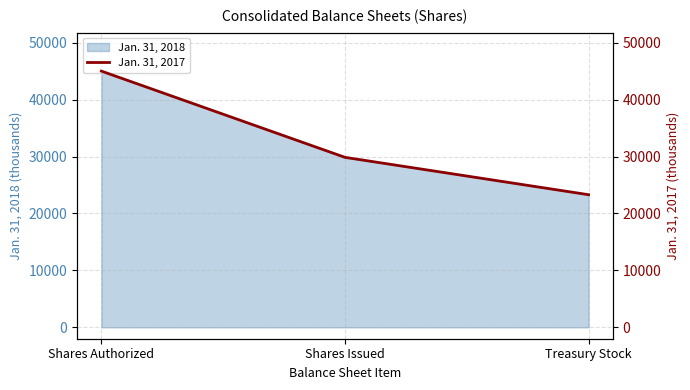

What is the label of the 1st point from the left?

Shares Authorized